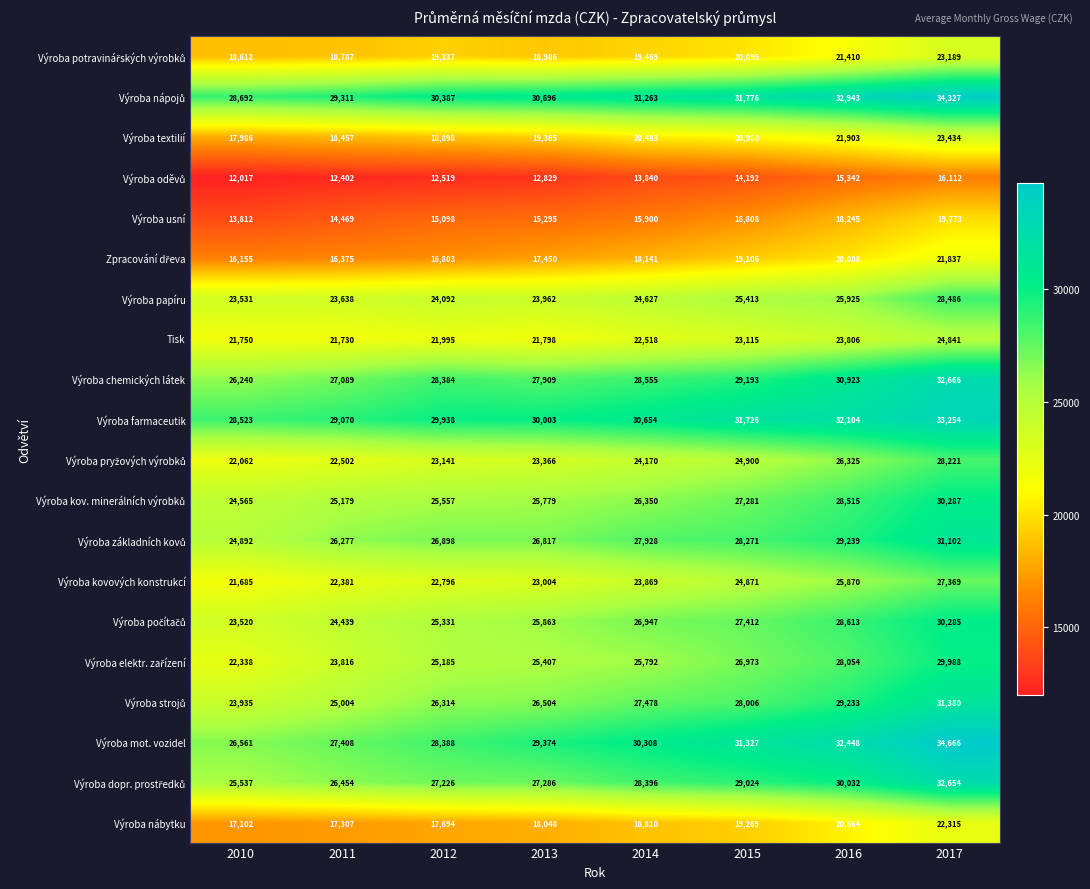

Which series changed the most between 2013 and 2016?

Výroba mot. vozidel